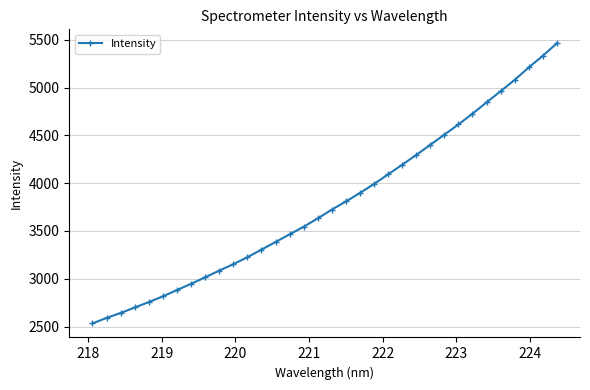

Does the chart display data point markers on the line(s)?

Yes